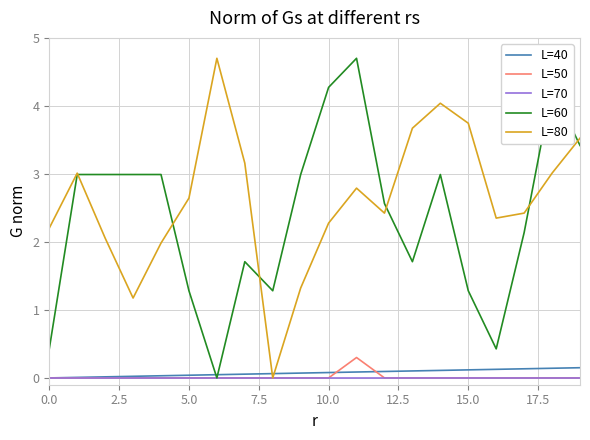

How many intersections are there between L=40 and L=80?

2